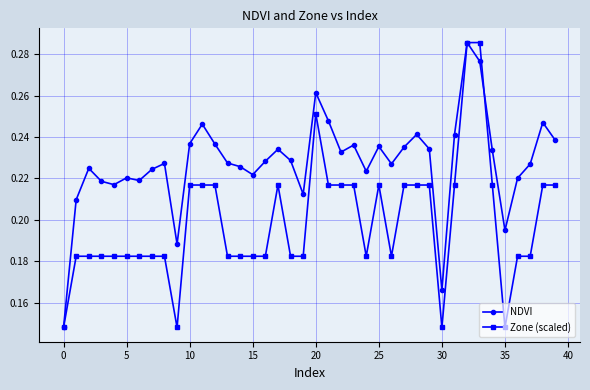

Count the NDVI values in the range 0 to 1.

40